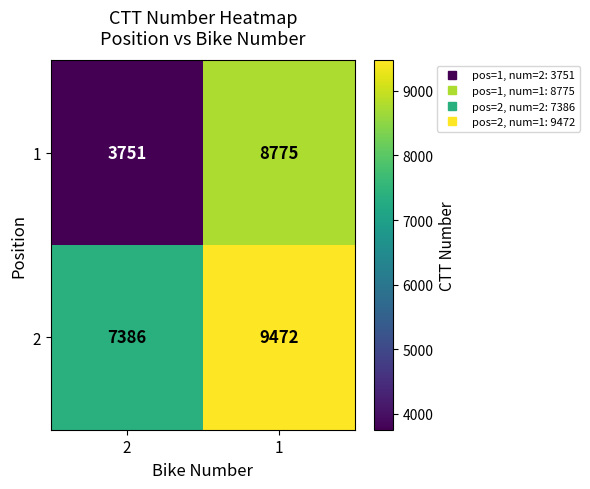

What is the maximum value for 2?

9472